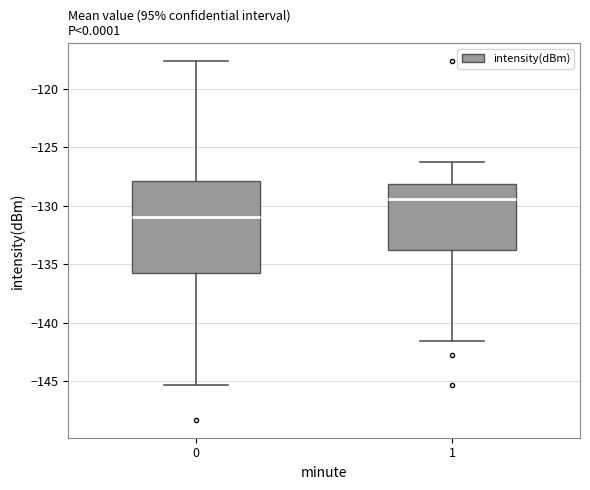

Which box has the lowest median line?

0